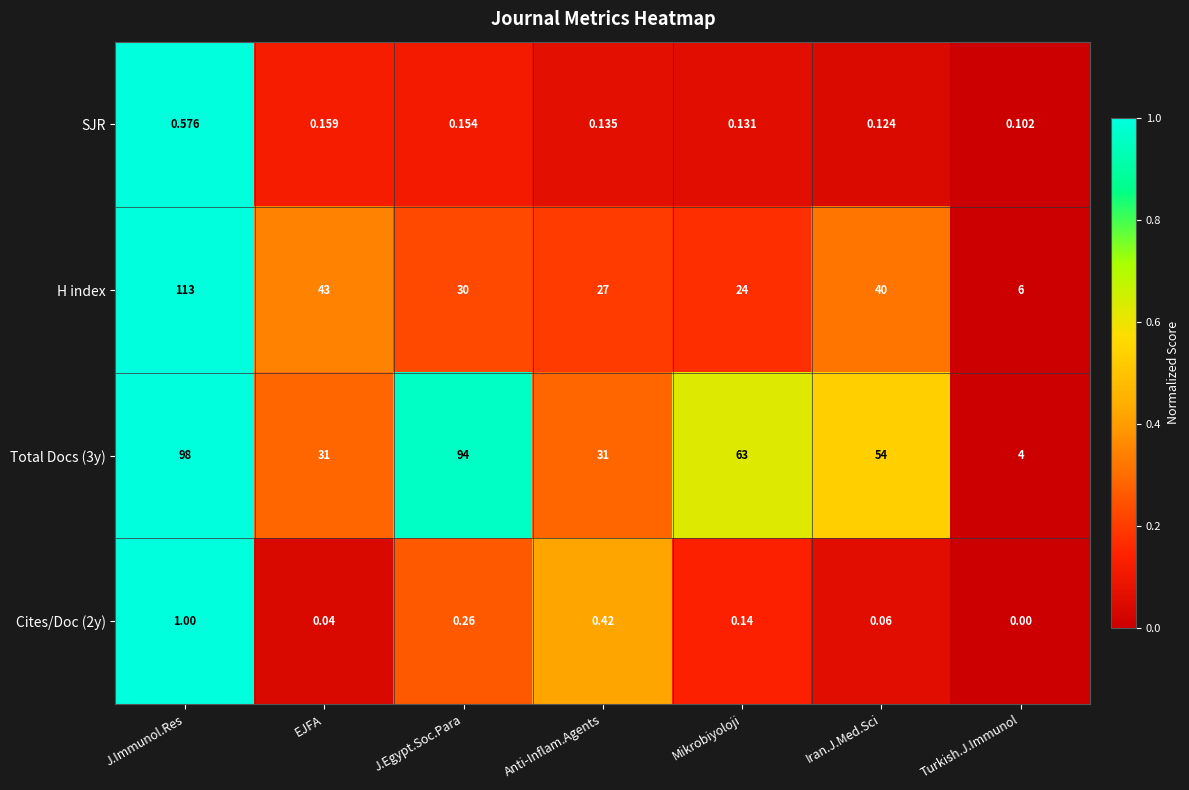

At how many categories does at least one series exceed 0?

7